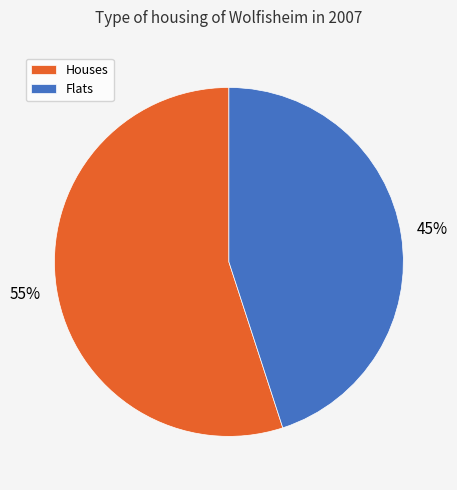

What is the ratio of the value at Houses to the value at Flats?

1.2